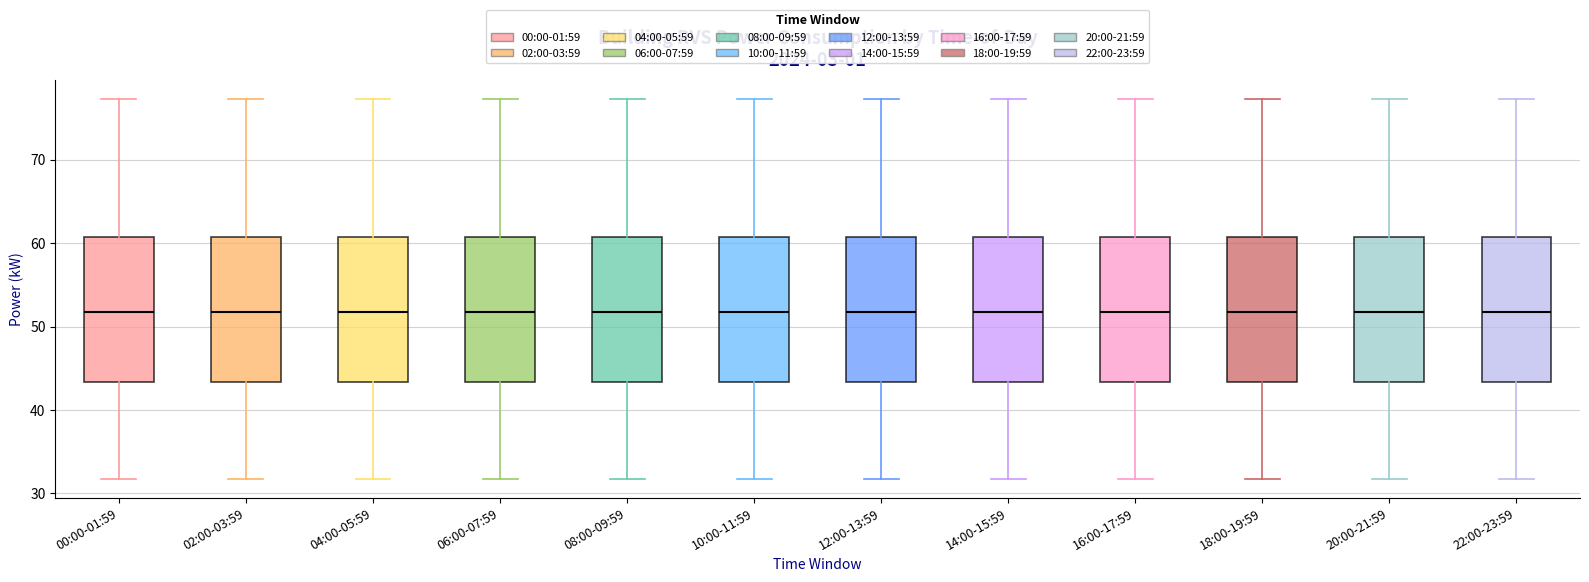

Reading left to right, read every box against the y-axis: the position of its median line, the range the box covers, and the ends of its whiskers. The values are not printed on the chart, so give them approximately, as read against the axis.

00:00-01:59: median 52, box 43 to 61, whiskers 32 to 77
02:00-03:59: median 52, box 43 to 61, whiskers 32 to 77
04:00-05:59: median 52, box 43 to 61, whiskers 32 to 77
06:00-07:59: median 52, box 43 to 61, whiskers 32 to 77
08:00-09:59: median 52, box 43 to 61, whiskers 32 to 77
10:00-11:59: median 52, box 43 to 61, whiskers 32 to 77
12:00-13:59: median 52, box 43 to 61, whiskers 32 to 77
14:00-15:59: median 52, box 43 to 61, whiskers 32 to 77
16:00-17:59: median 52, box 43 to 61, whiskers 32 to 77
18:00-19:59: median 52, box 43 to 61, whiskers 32 to 77
20:00-21:59: median 52, box 43 to 61, whiskers 32 to 77
22:00-23:59: median 52, box 43 to 61, whiskers 32 to 77